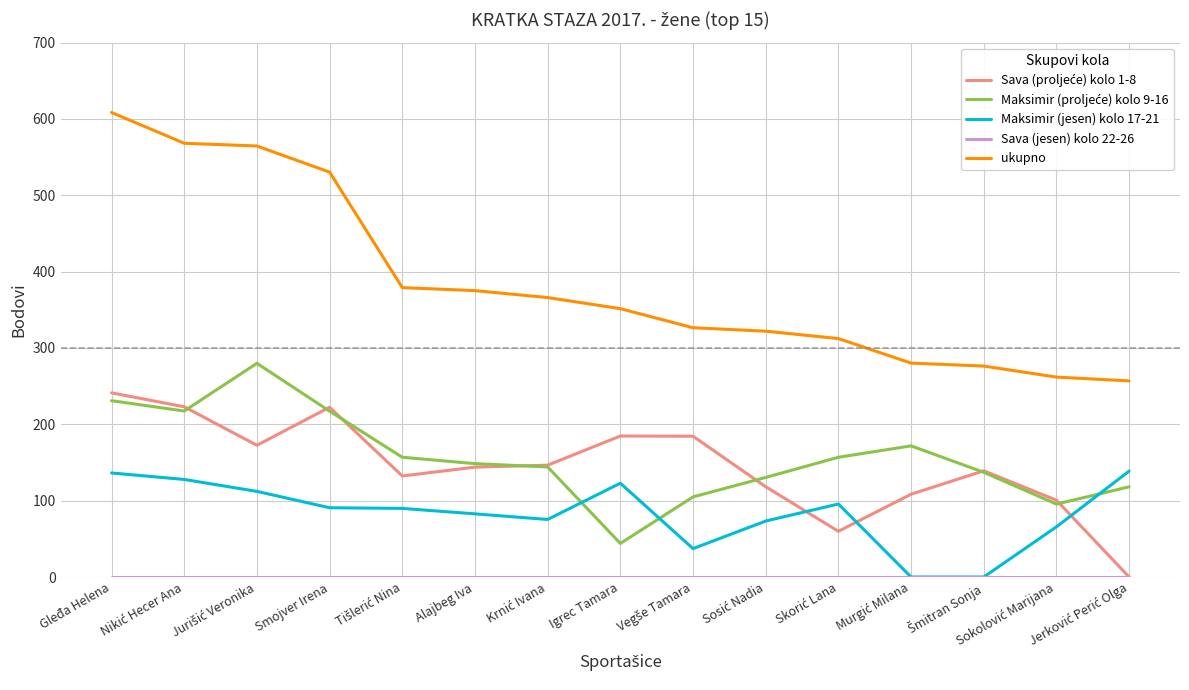

Which series has the largest range (max minus min)?

ukupno